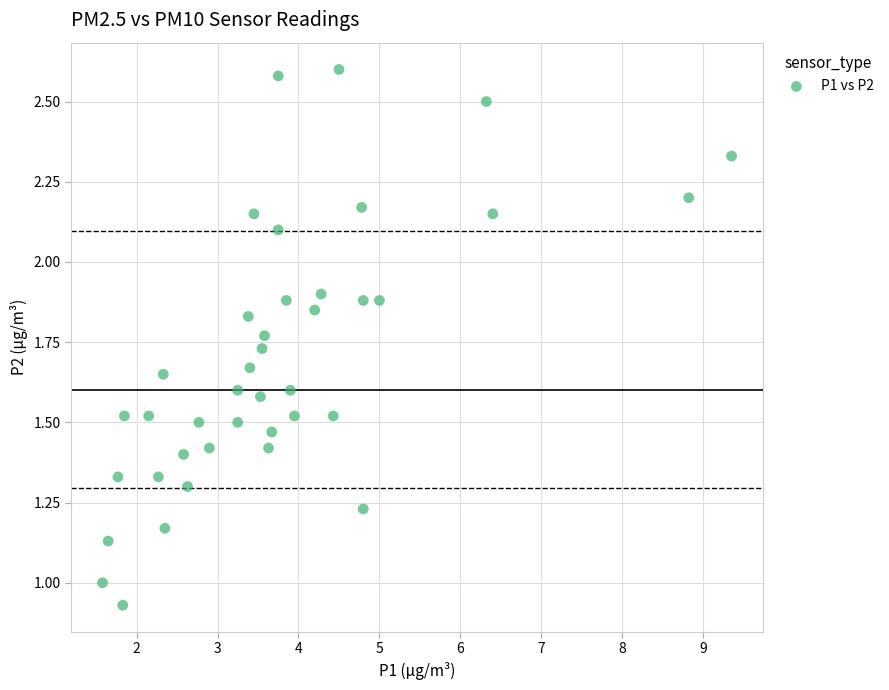

What is the range of X values (max minus min)?

7.8